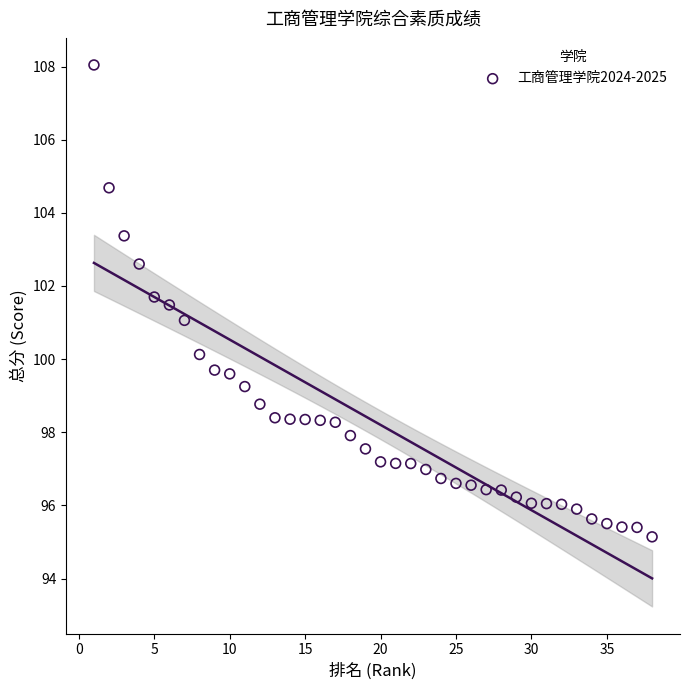

How many points are shown in the scatter plot?

38